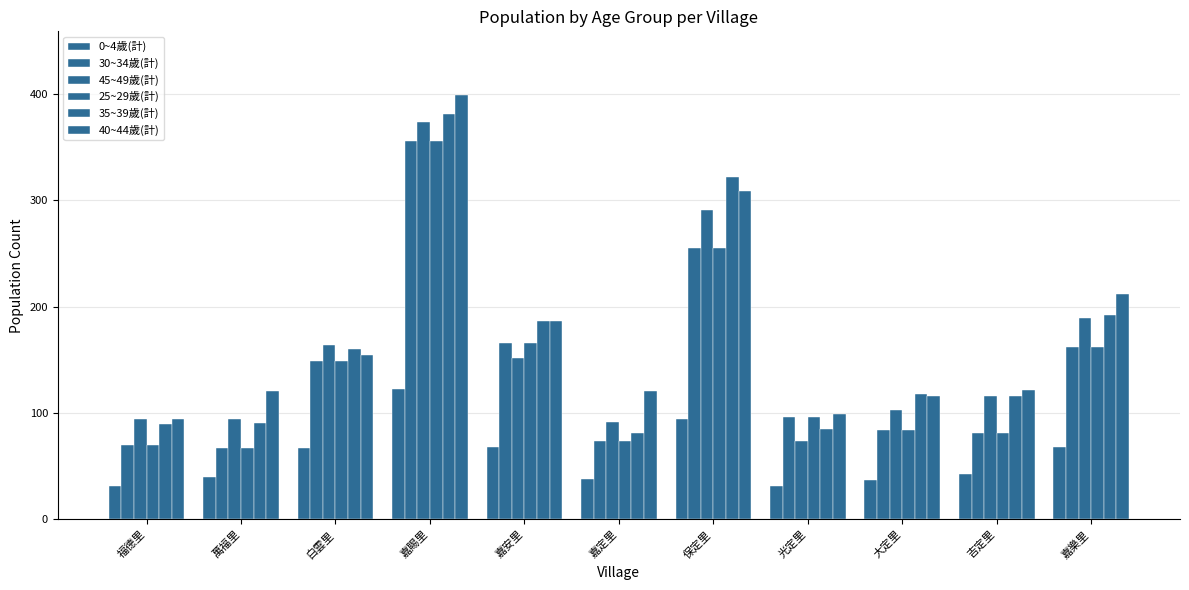

Are the bars horizontal?

No